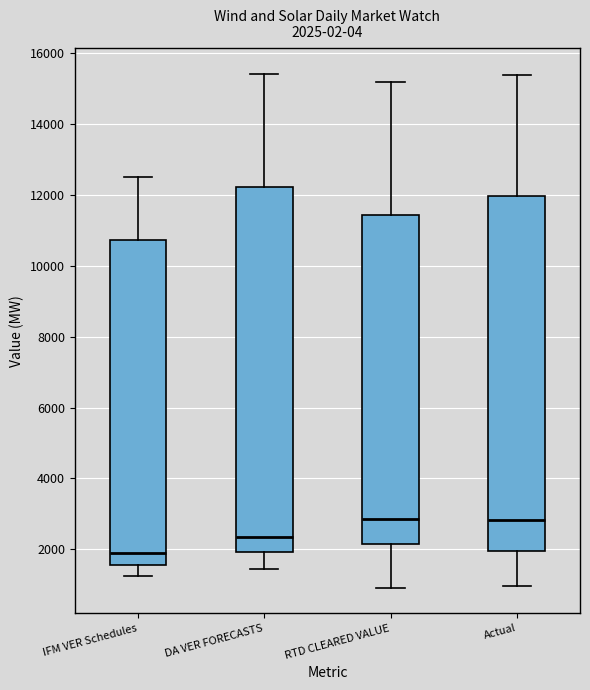

Comparing the boxes themselves (not the whiskers), which one is the tallest?

DA VER FORECASTS